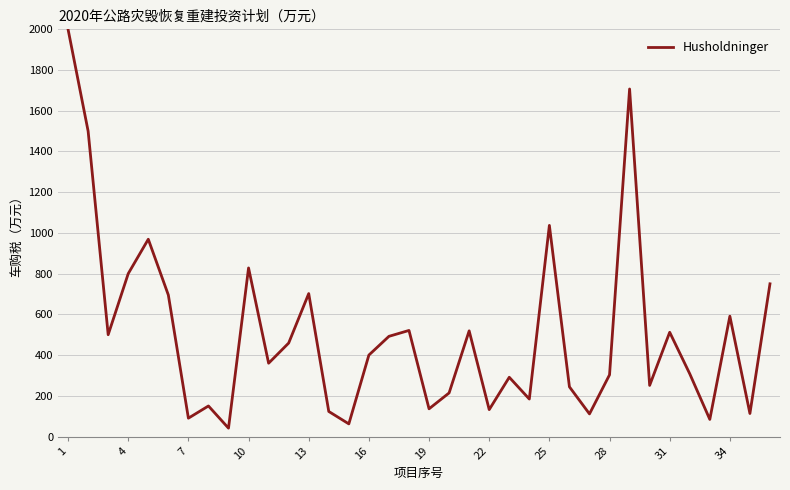

What is the smallest value displayed?

41